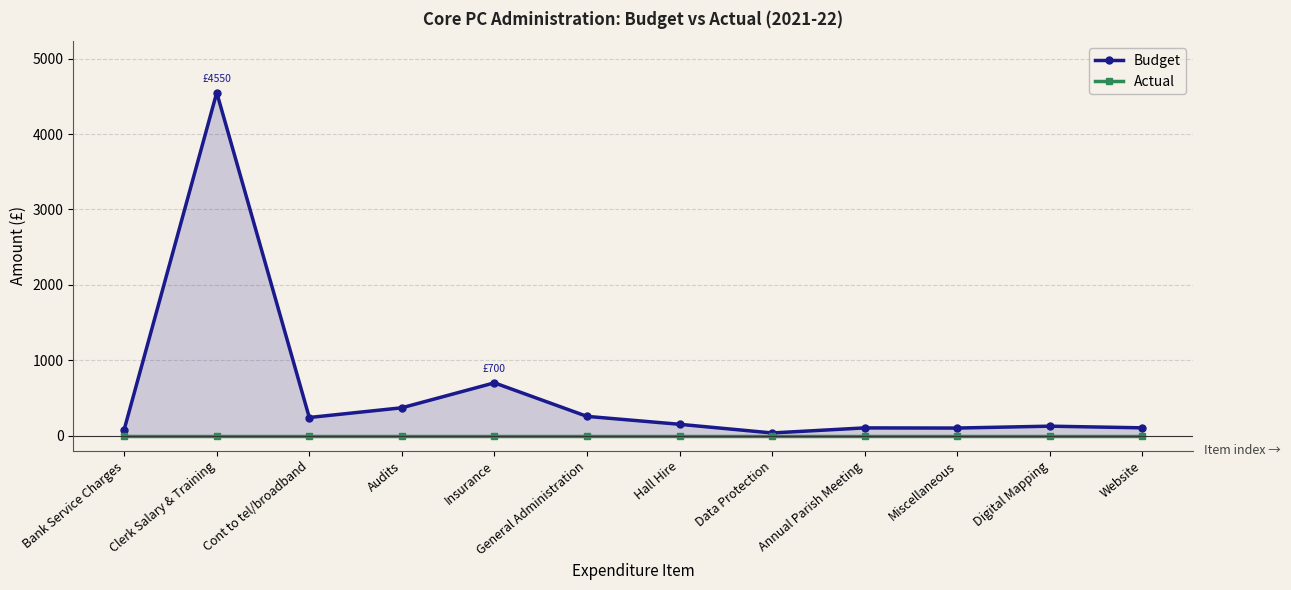

Which series changed the most between Cont to tel/broadband and Audits?

Budget